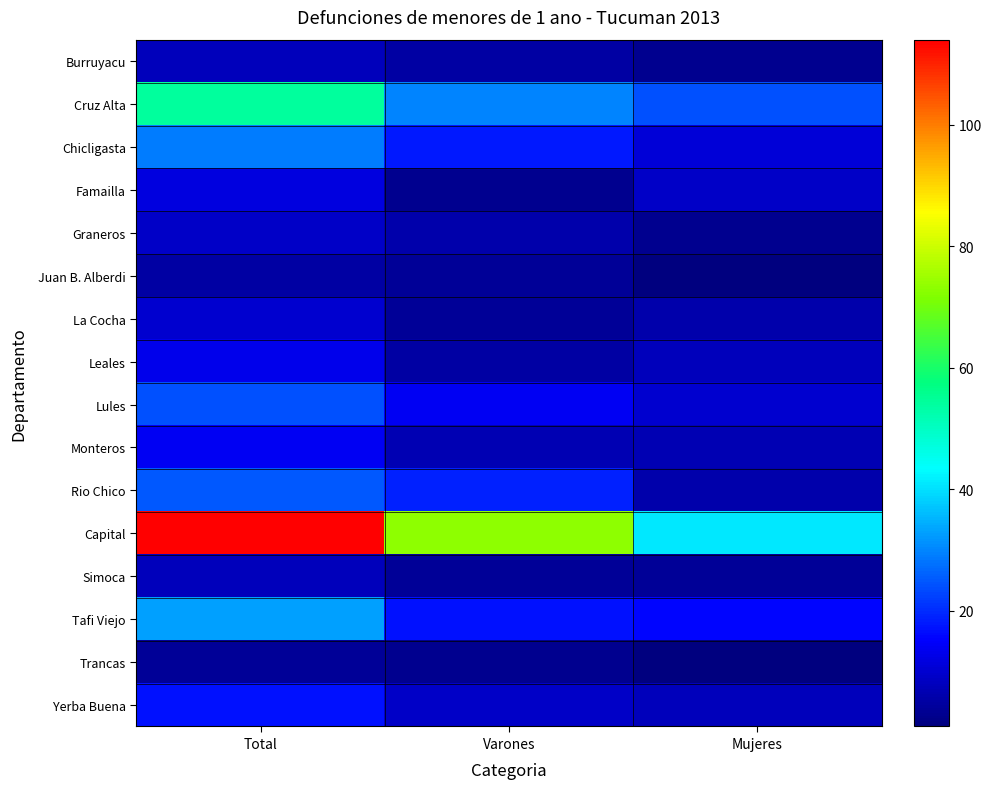

Which label corresponds to the largest value in the chart?

Total